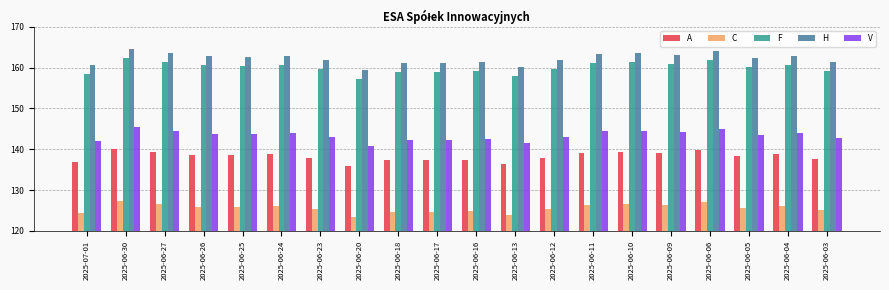

What is the difference between the A values at 2025-06-16 and 2025-06-13?

1.1